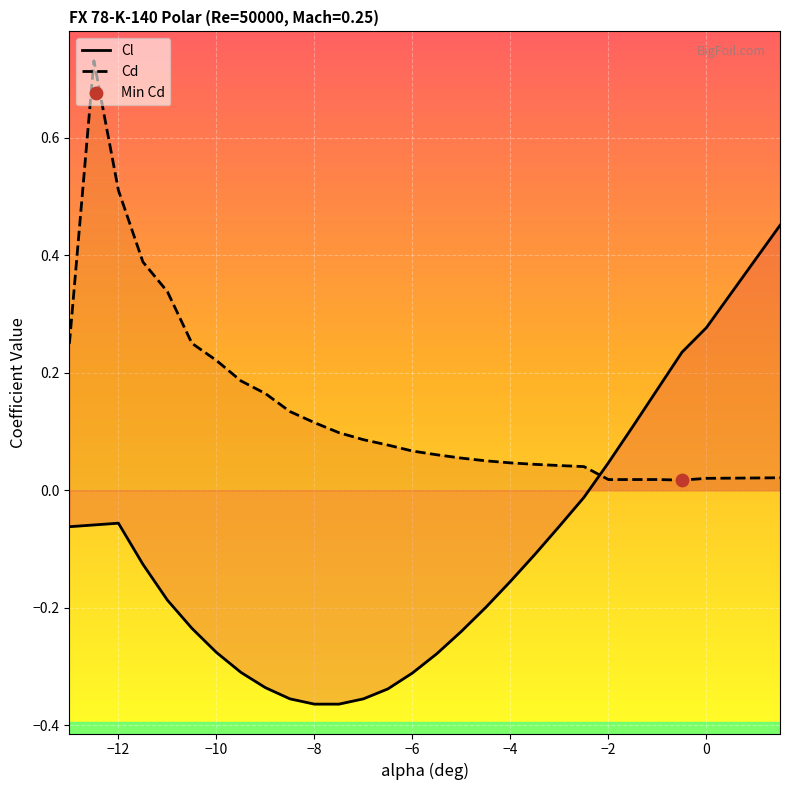

Which series has the largest Y range (max minus min)?

Cl